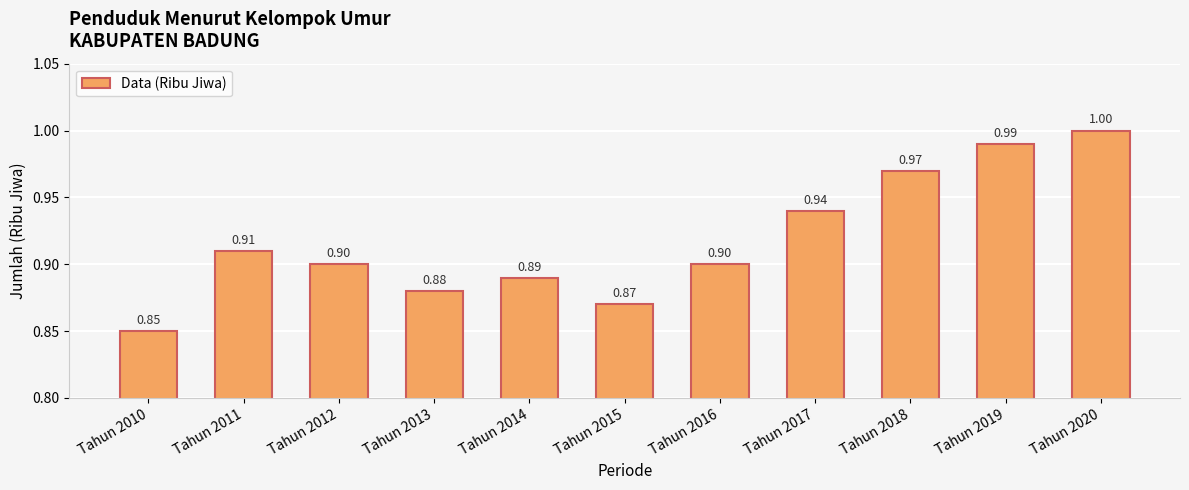

What is the sum of all values?

10.1